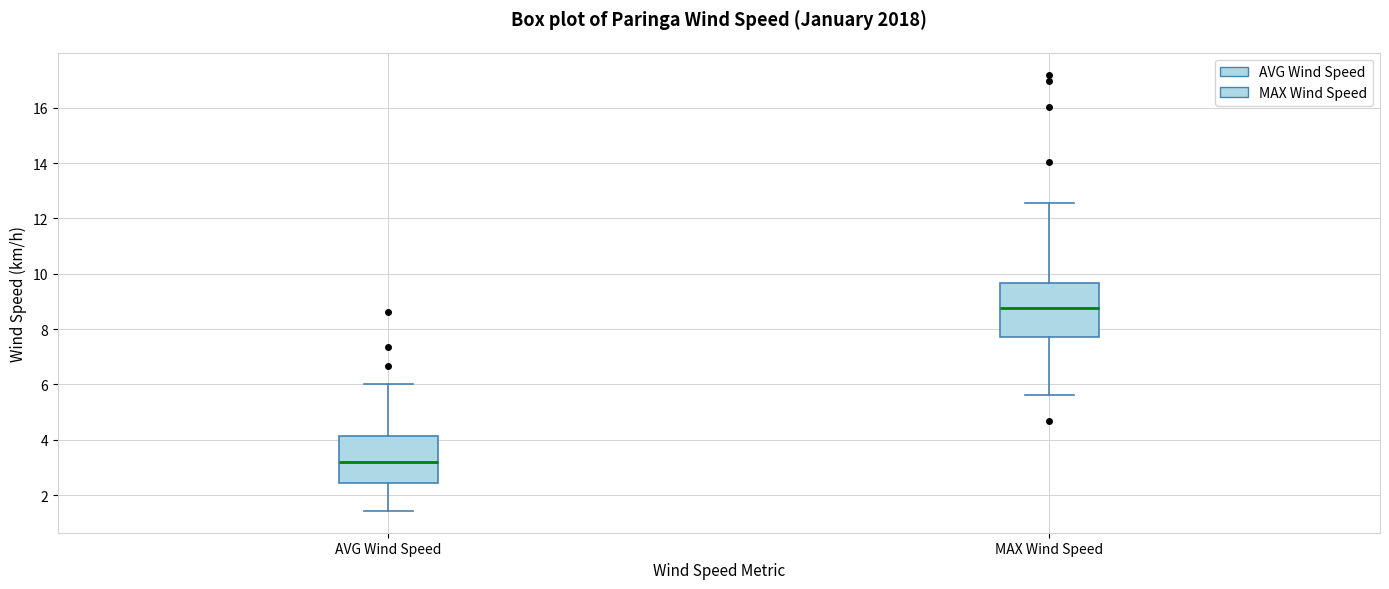

Reading left to right, read every box against the y-axis: the position of its median line, the range the box covers, and the ends of its whiskers. The values are not printed on the chart, so give them approximately, as read against the axis.

AVG Wind Speed: median 3.2, box 2.4 to 4.2, whiskers 1.4 to 6.0
MAX Wind Speed: median 8.8, box 7.8 to 9.6, whiskers 5.6 to 12.6